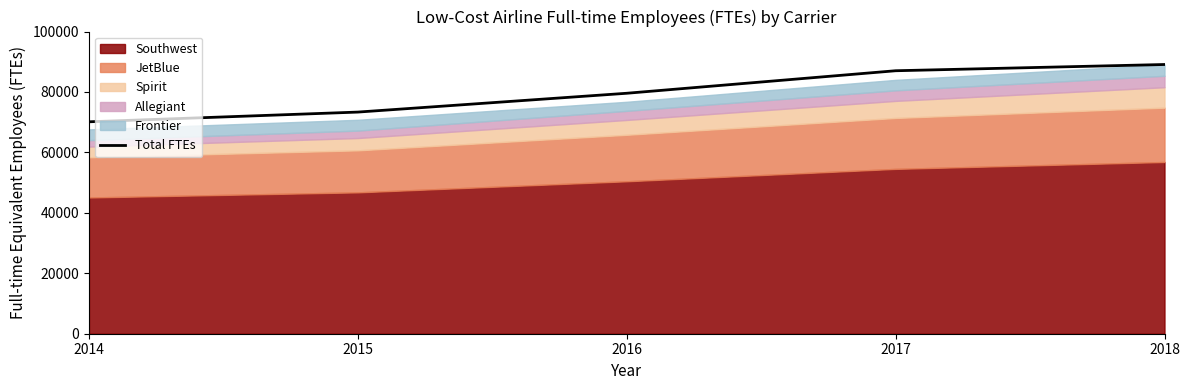

How many data points does each series have?

5